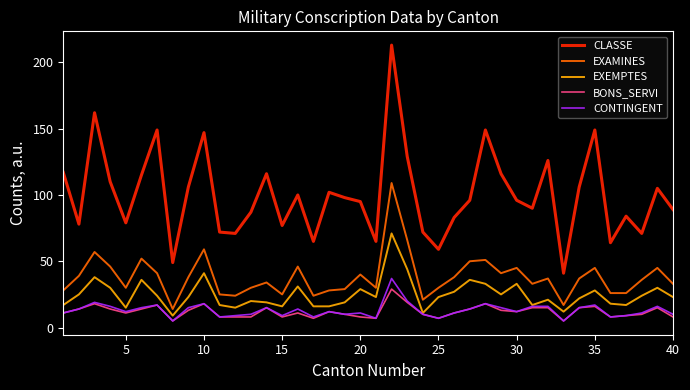

What is the maximum value shown in the chart?

213